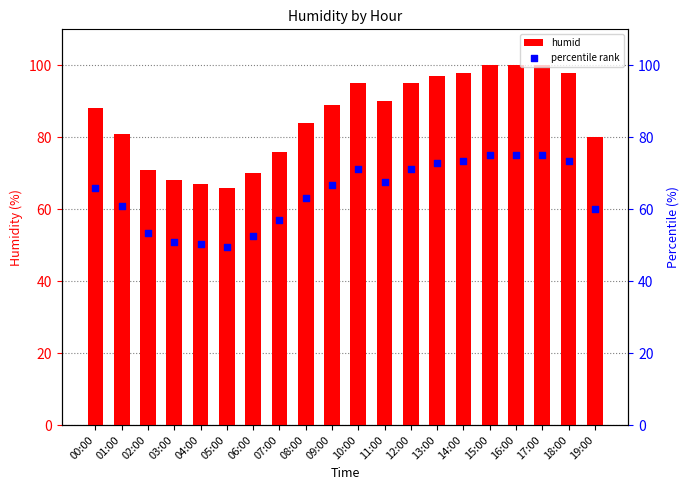

At how many categories does at least one series exceed 64?

20